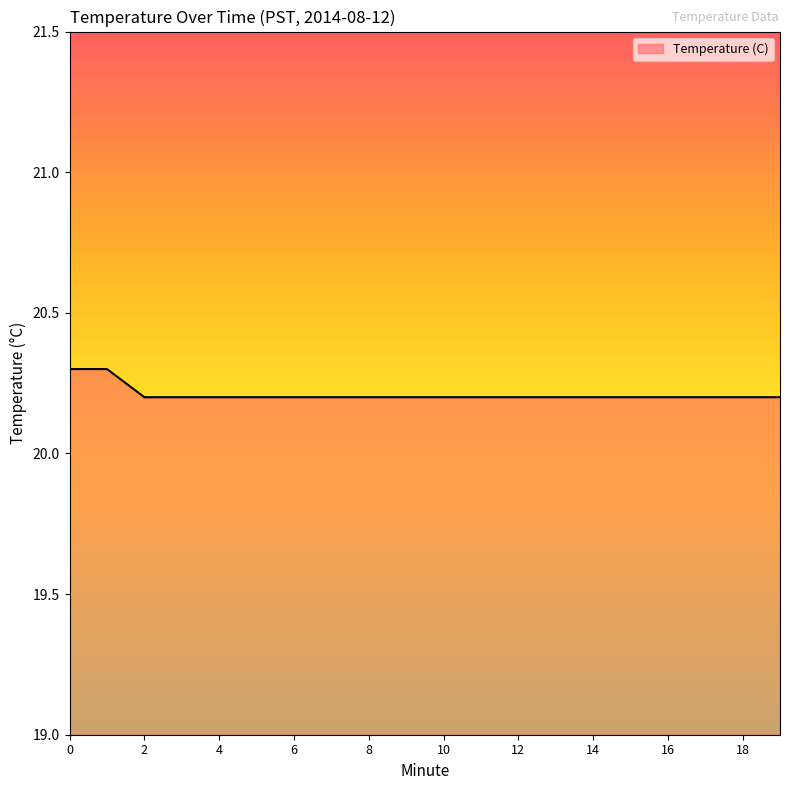

Does the chart display data point markers on the line(s)?

No